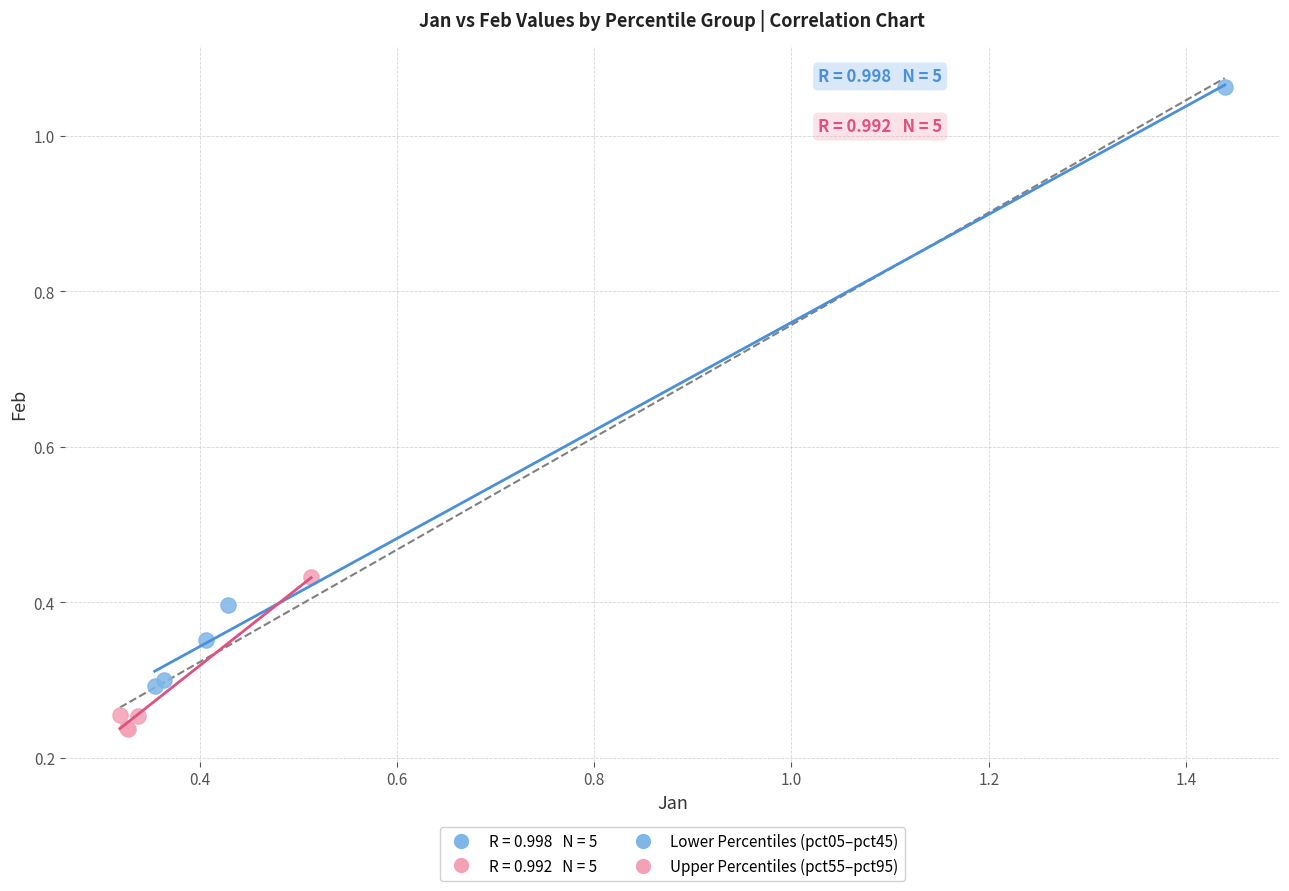

Which series reaches the minimum Y coordinate?

Upper Percentiles (pct55–pct95)